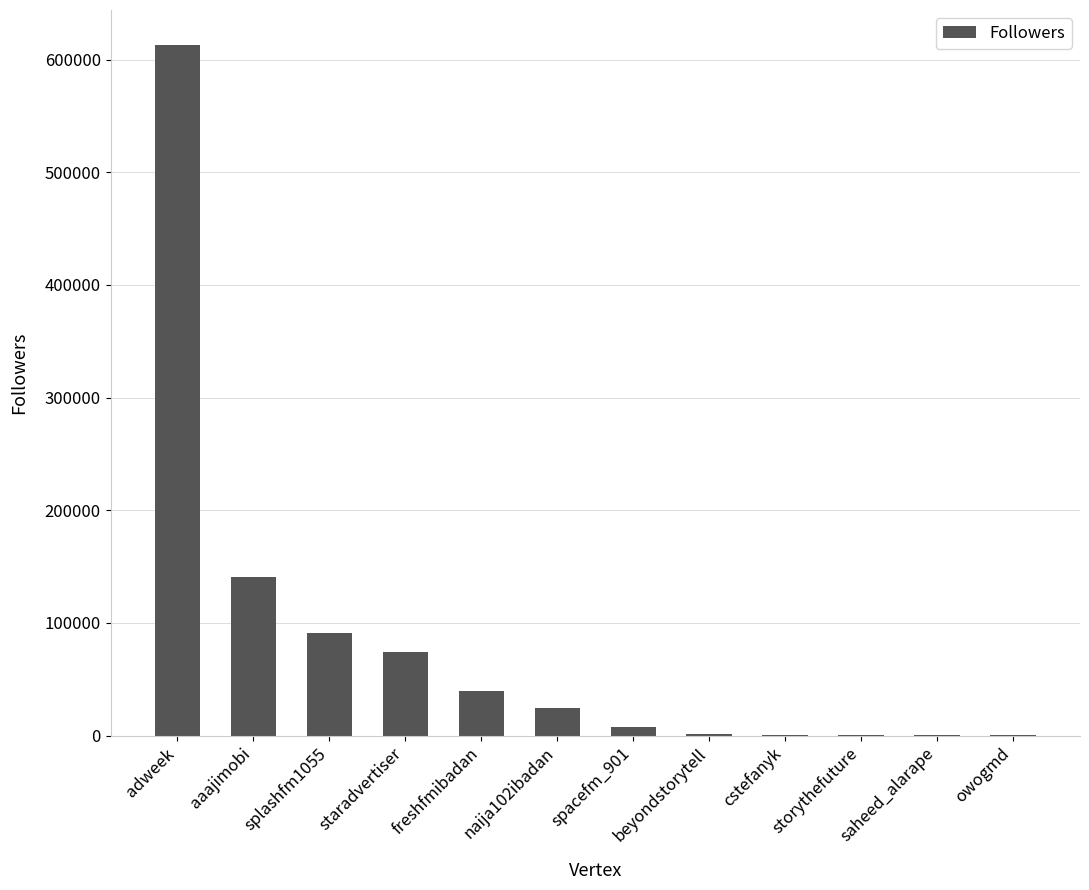

What is the approximate value at freshfmibadan?

39681